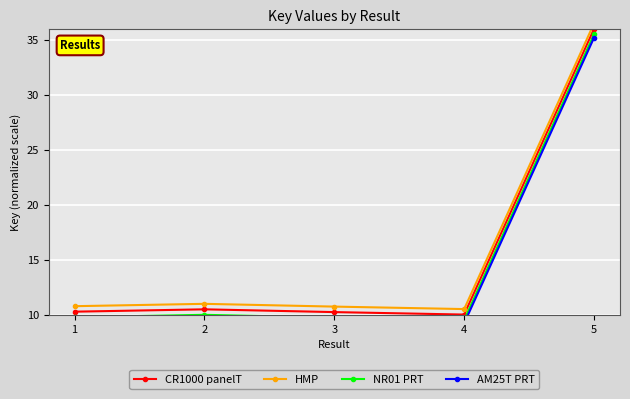

True or false: HMP has more than 1 interior local peaks.

False